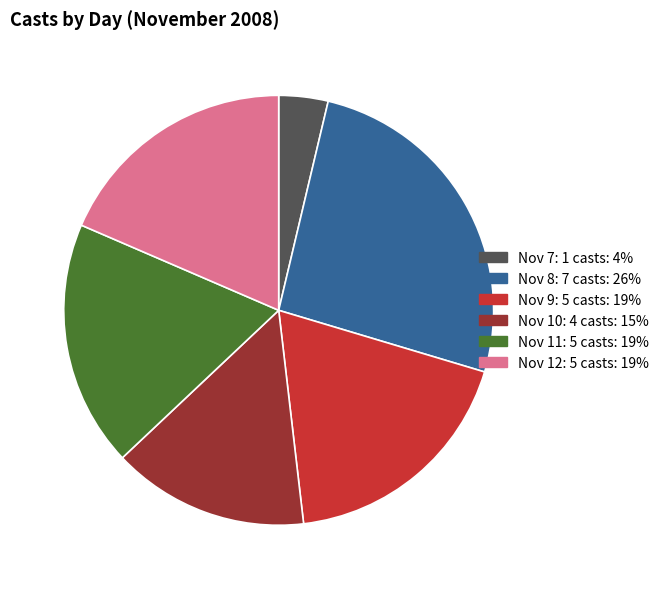

Is there a majority slice in this chart?

No